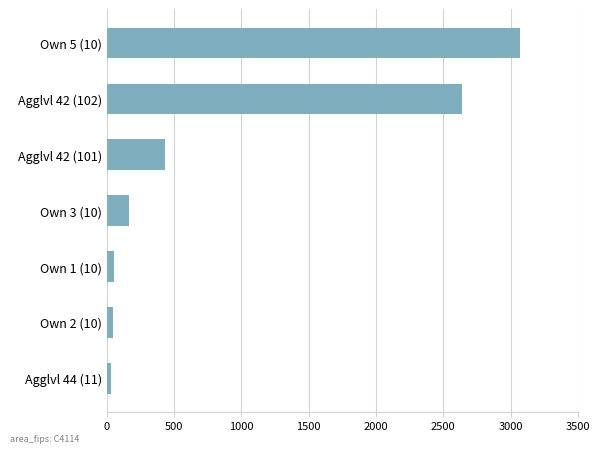

What is the ratio of the value at Agglvl 42 (102) to the value at Agglvl 42 (101)?

6.1